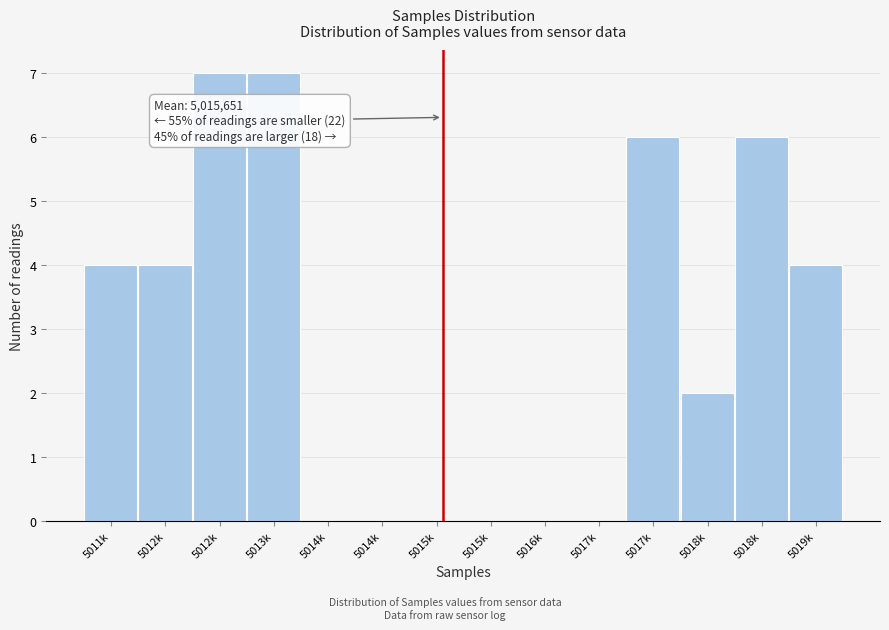

Count the number of data series in this chart.

1